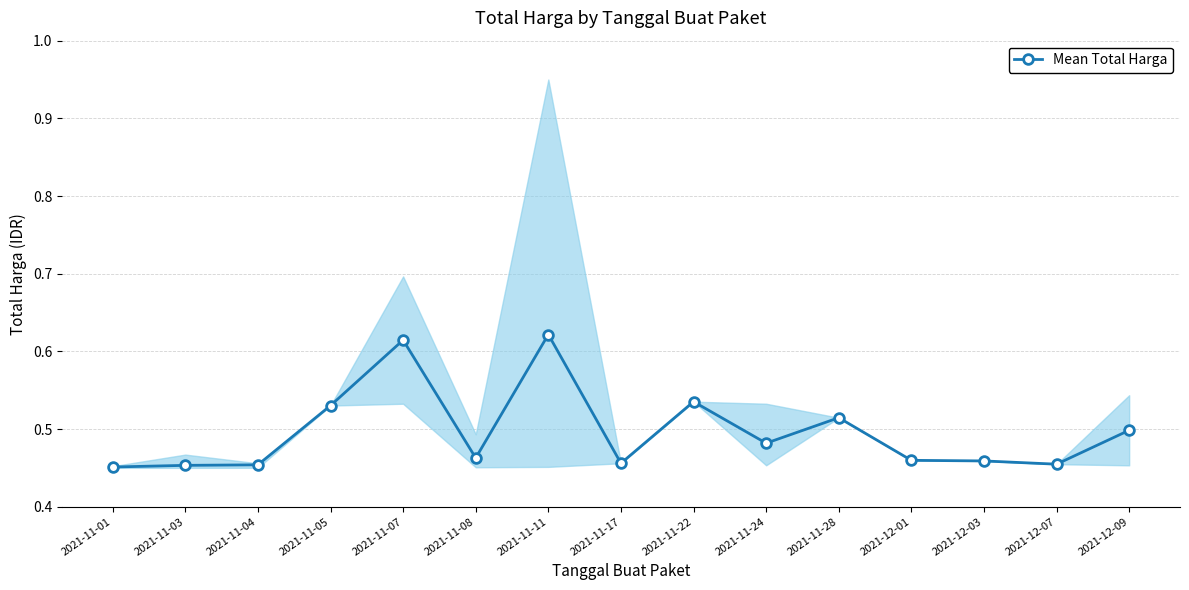

How many points are higher than both their immediate neighbors (excluding endpoints)?

4